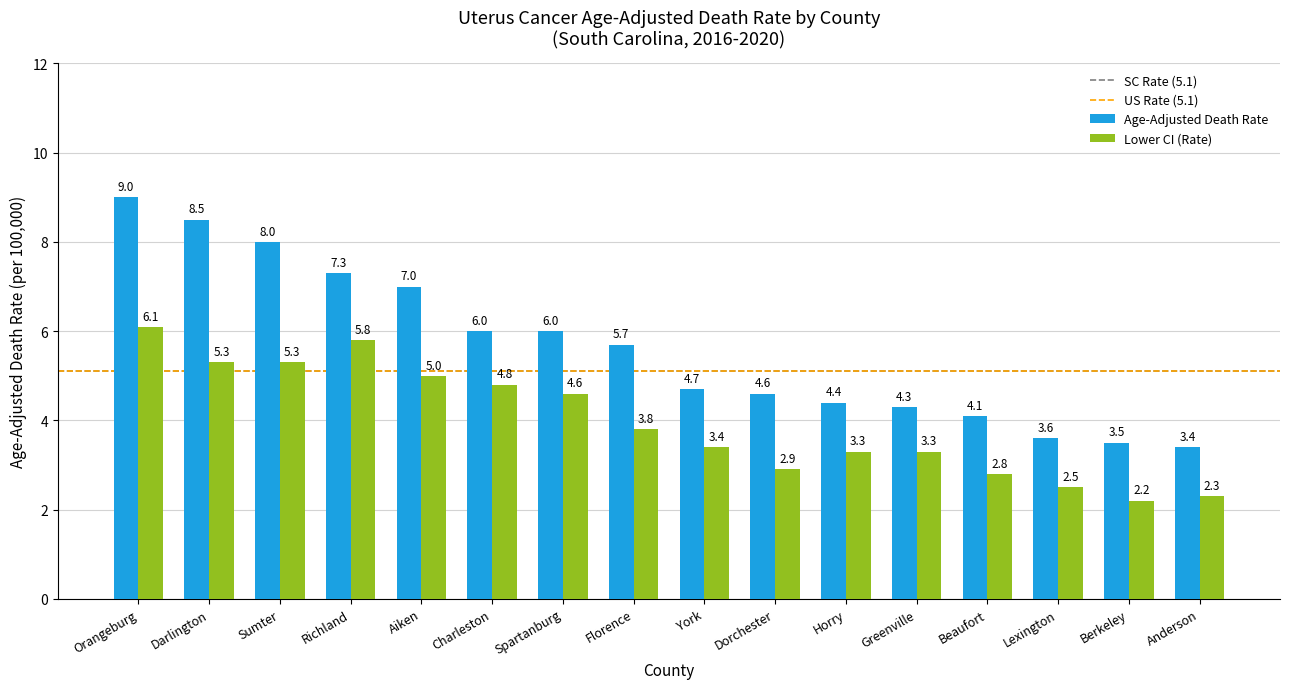

At which label does Lower CI (Rate) reach its peak?

Orangeburg